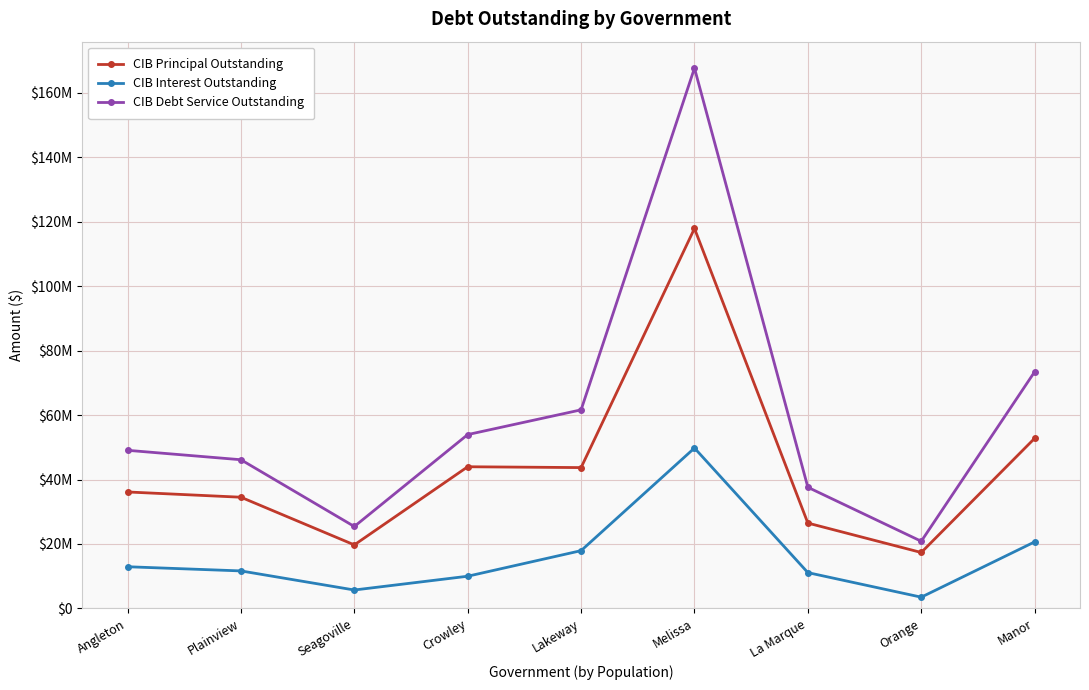

Between Plainview and Seagoville, which is larger?

Plainview